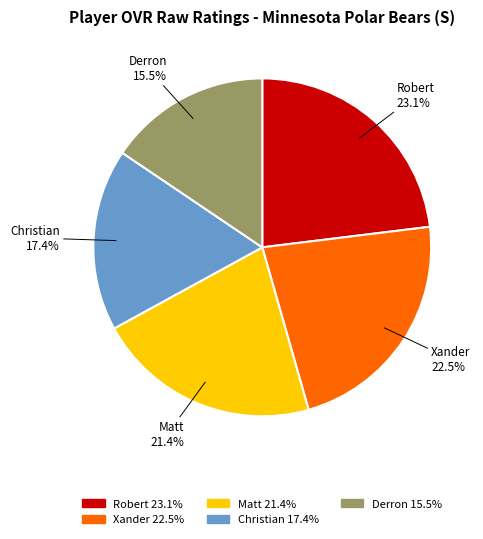

Which category has the smallest portion of the pie?

Derron